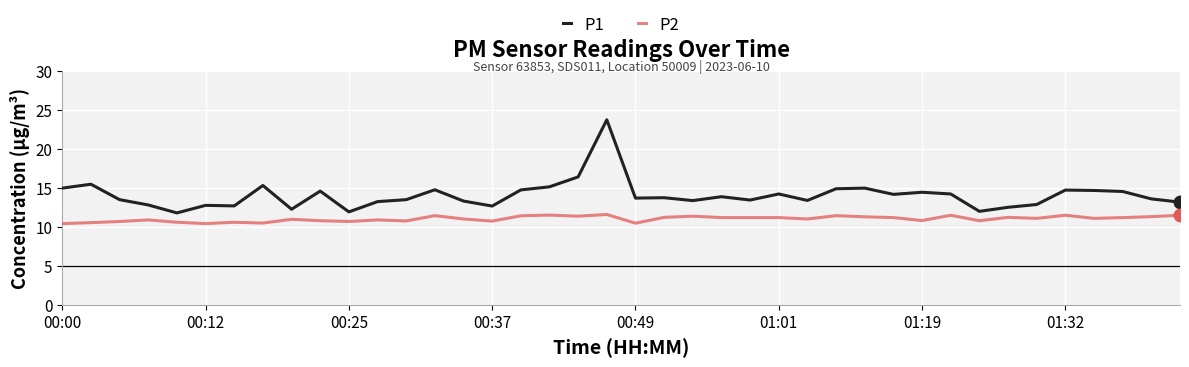

What is the difference between the maximum and minimum values in the P2 series?

1.2